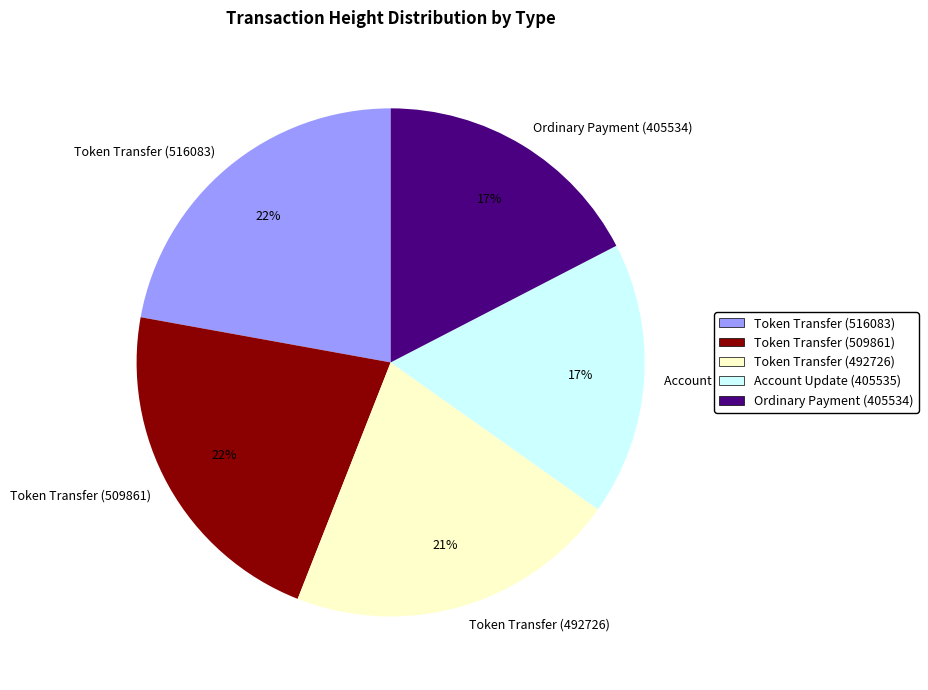

Does Token Transfer (509861) account for over 50% of the chart?

No